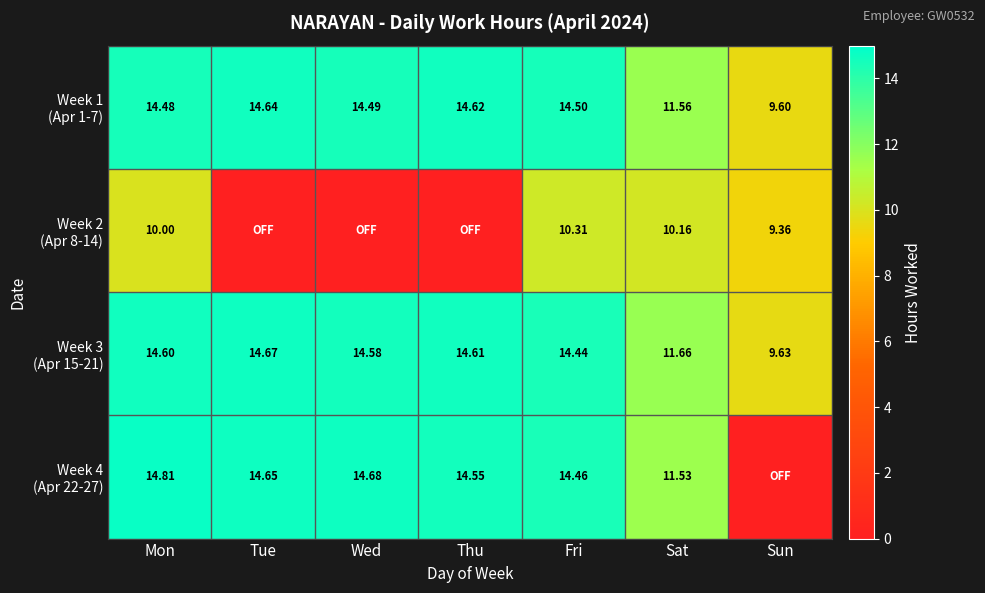

Which series has the largest total across all categories?

Week 3 (Apr 15-21)